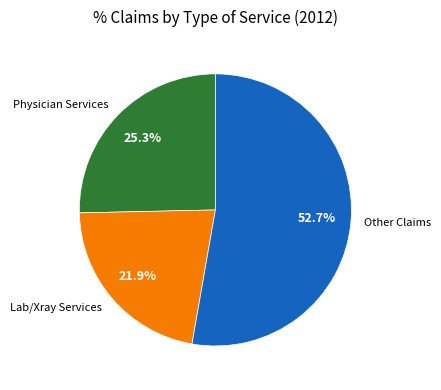

Is there any slice that represents more than half of the pie?

Yes